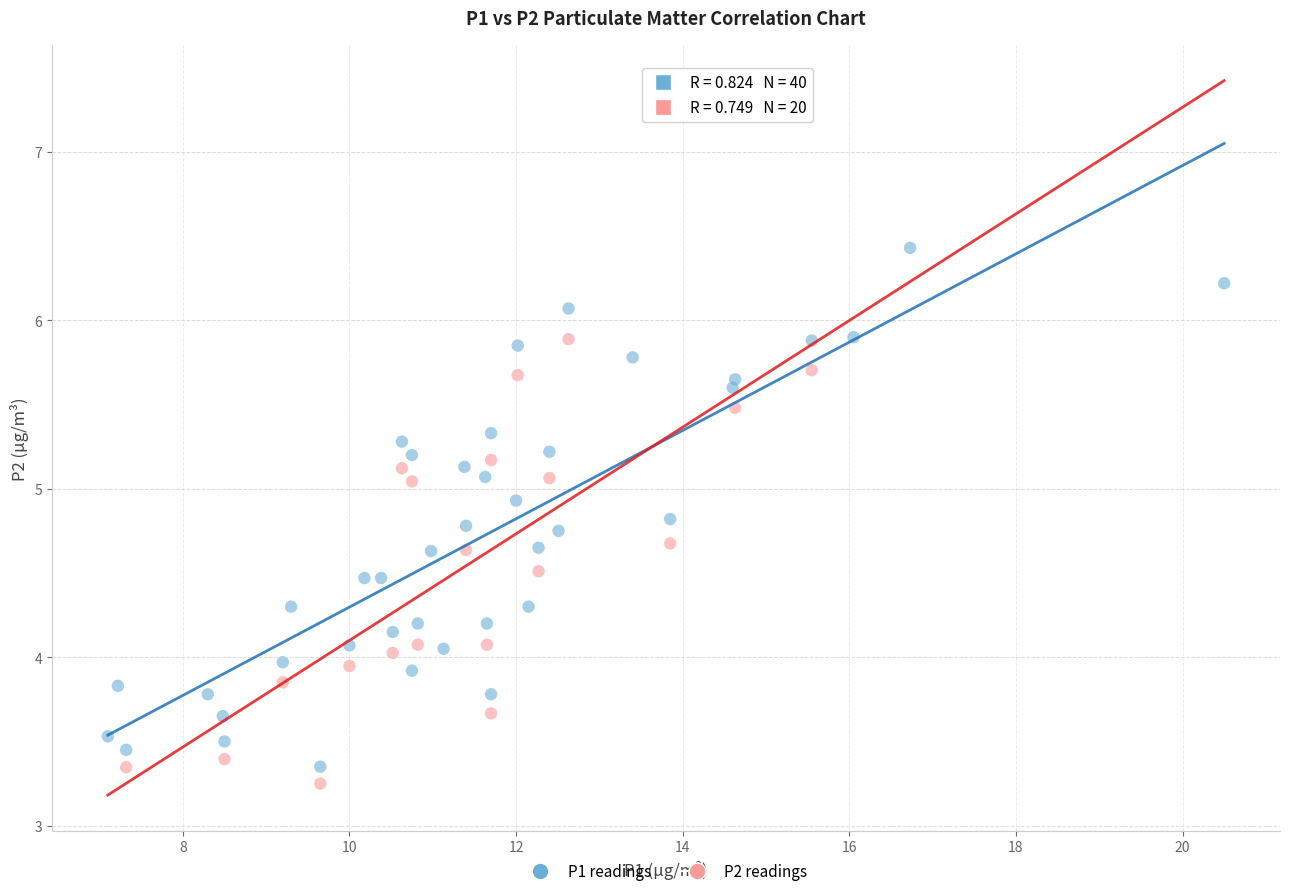

Which series reaches the maximum Y coordinate?

P1 readings